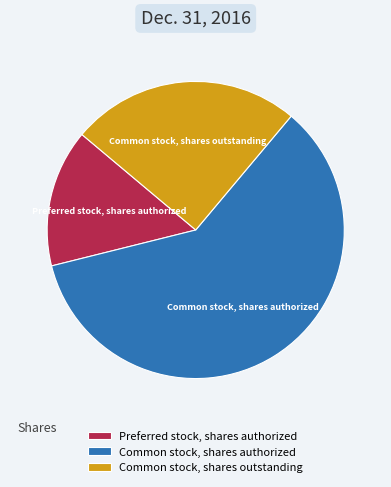

What is the majority slice?

Common stock, shares authorized